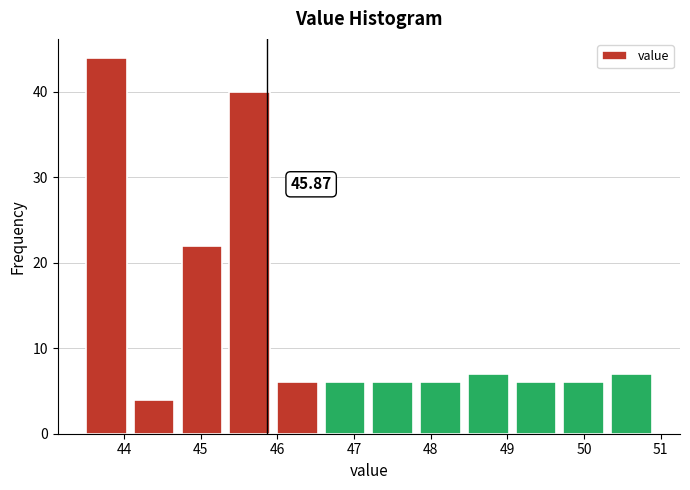

Which range on the x-axis has the tallest bar?

43.5 to 44.1